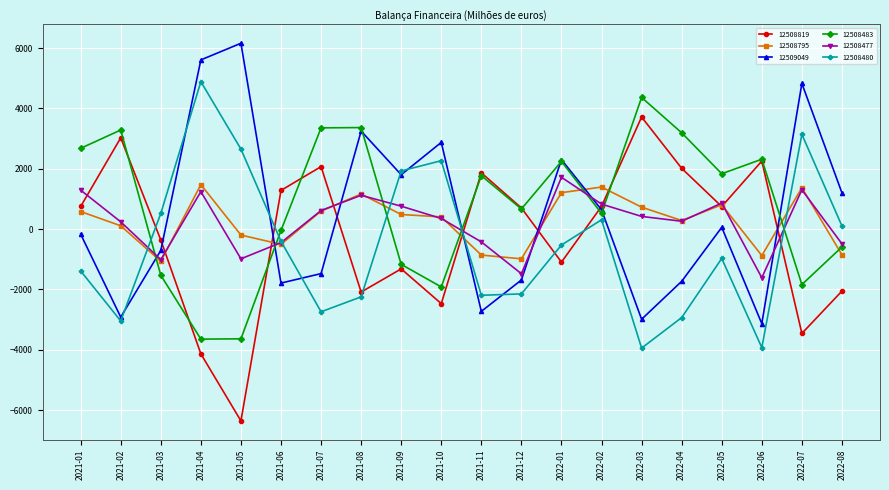

At which category does 12509049 reach its first local valley?

2021-02